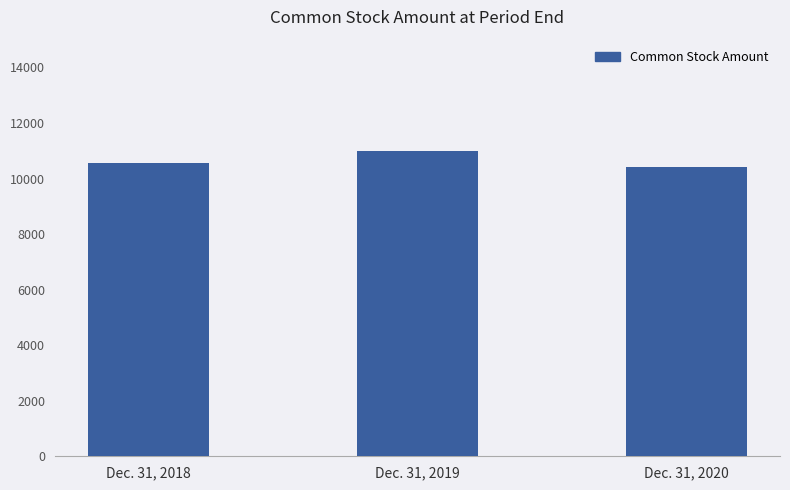

What is the value of the 1st bar from the left?

10545